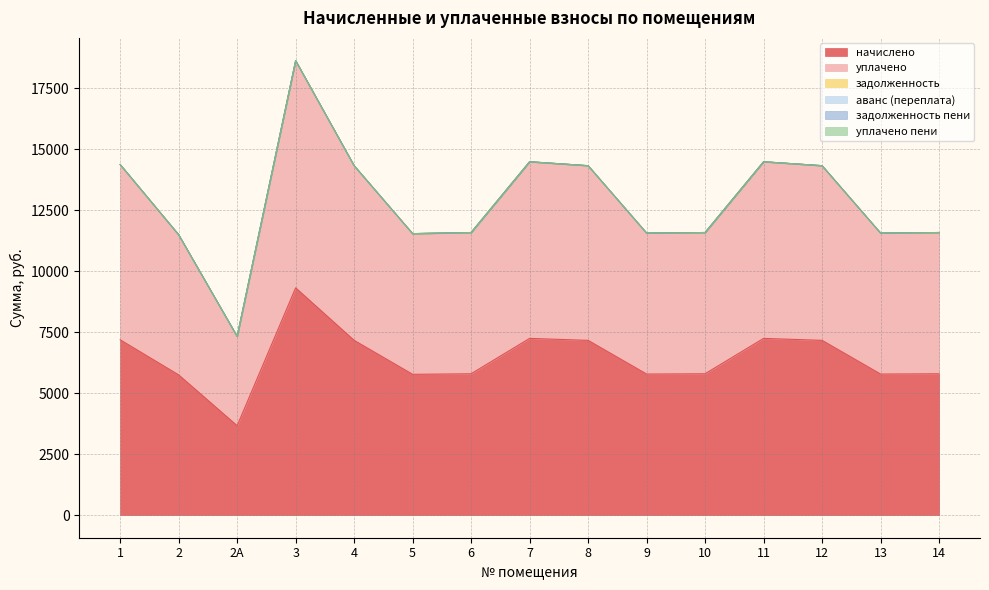

What is the difference between the highest and lowest values at 10?

5794.6